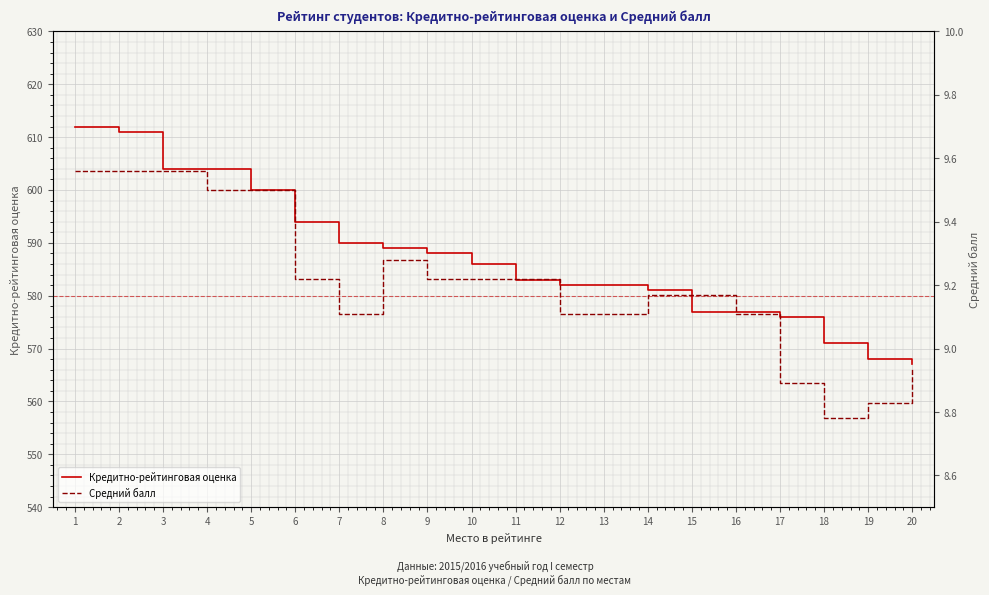

What is the lowest value of the Средний балл series?

8.8